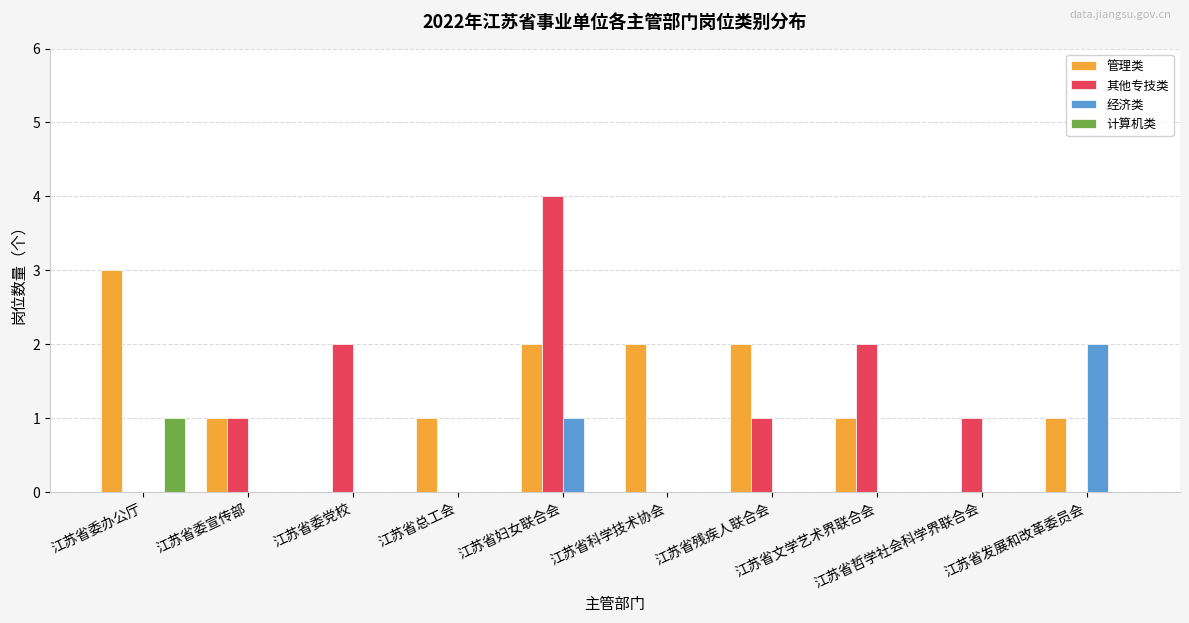

The value of 经济类 at 江苏省科学技术协会 is 0. True or false?

True